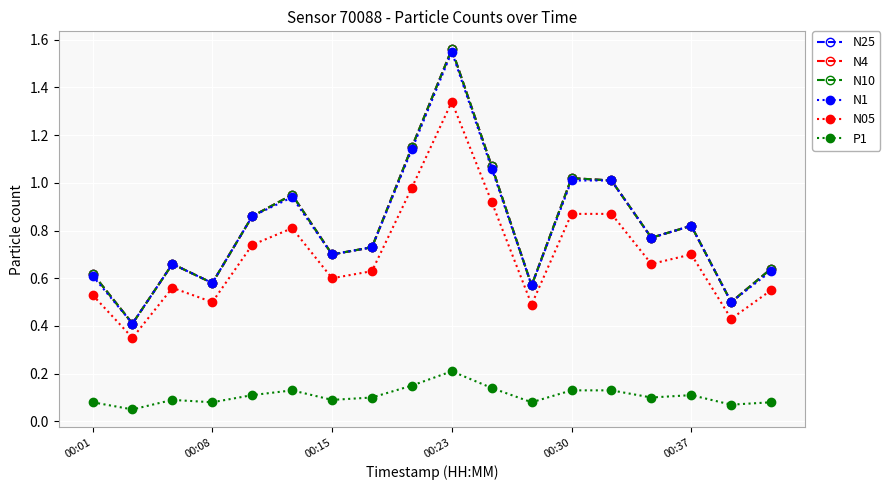

Does the chart have visible grid lines?

Yes